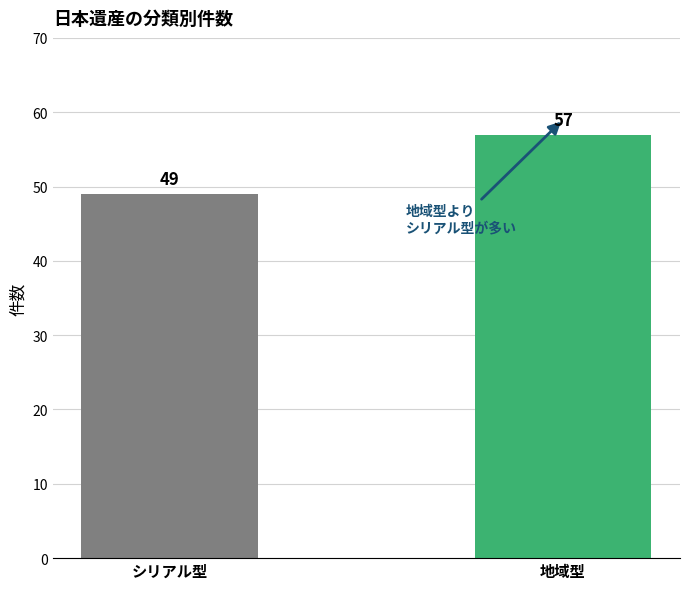

Between シリアル型 and 地域型, which is larger?

地域型